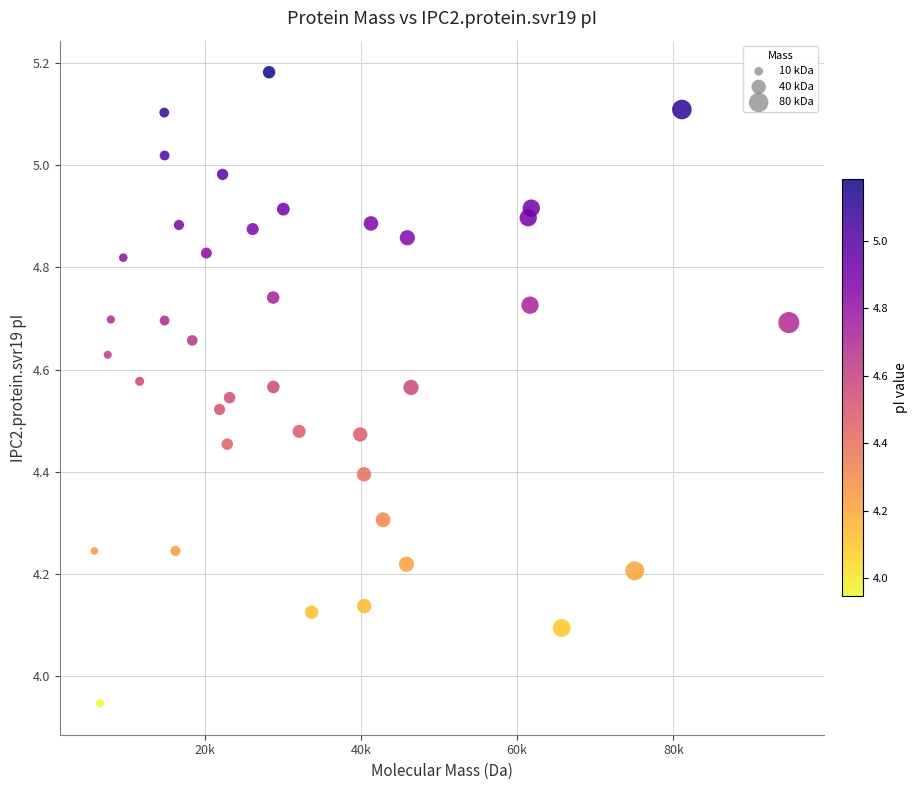

What is the range of X values (max minus min)?

88870.8